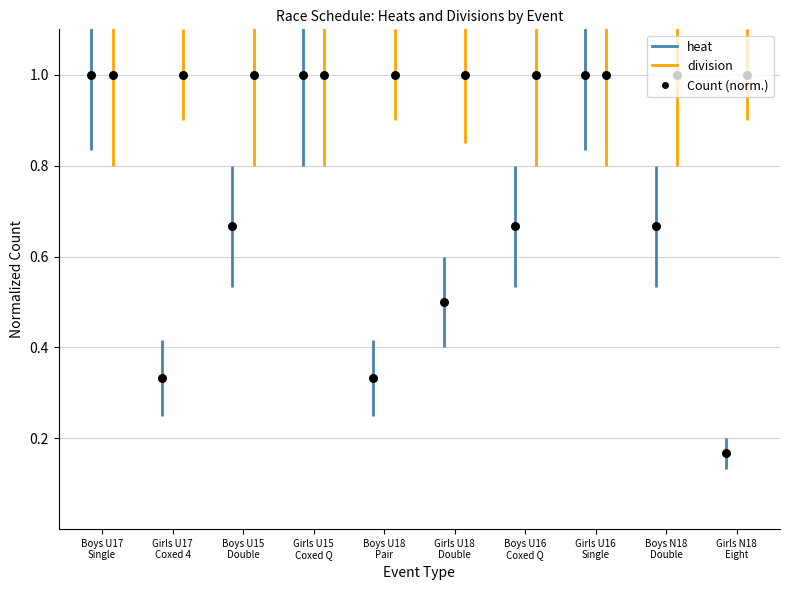

Approximately how many times larger is the value at Girls U18 double sculls compared to Girls U15 coxed quad sculls?

0.5